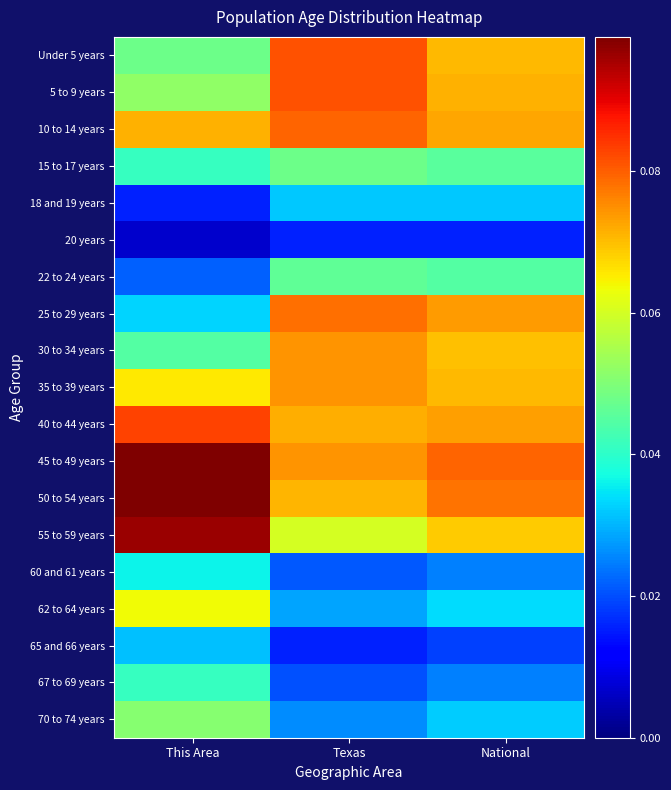

Which label corresponds to the largest value in the chart?

This Area